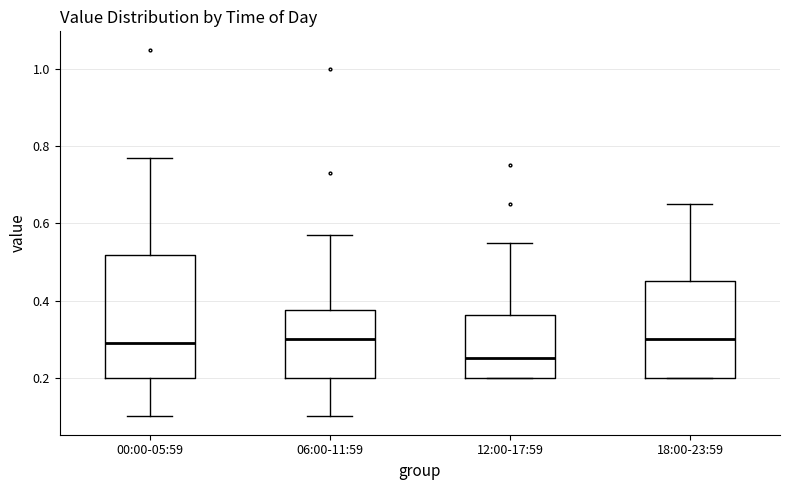

Reading left to right, transcribe this box plot: for each box, give where its median line is, the range the box spans, and where its two whiskers end, as read against the y-axis. The values are not printed on the chart, so give them approximately, as read against the axis.

00:00-05:59: median 0.30, box 0.20 to 0.52, whiskers 0.10 to 0.78
06:00-11:59: median 0.30, box 0.20 to 0.38, whiskers 0.10 to 0.58
12:00-17:59: median 0.26, box 0.20 to 0.36, whiskers 0.20 to 0.56
18:00-23:59: median 0.30, box 0.20 to 0.46, whiskers 0.20 to 0.66